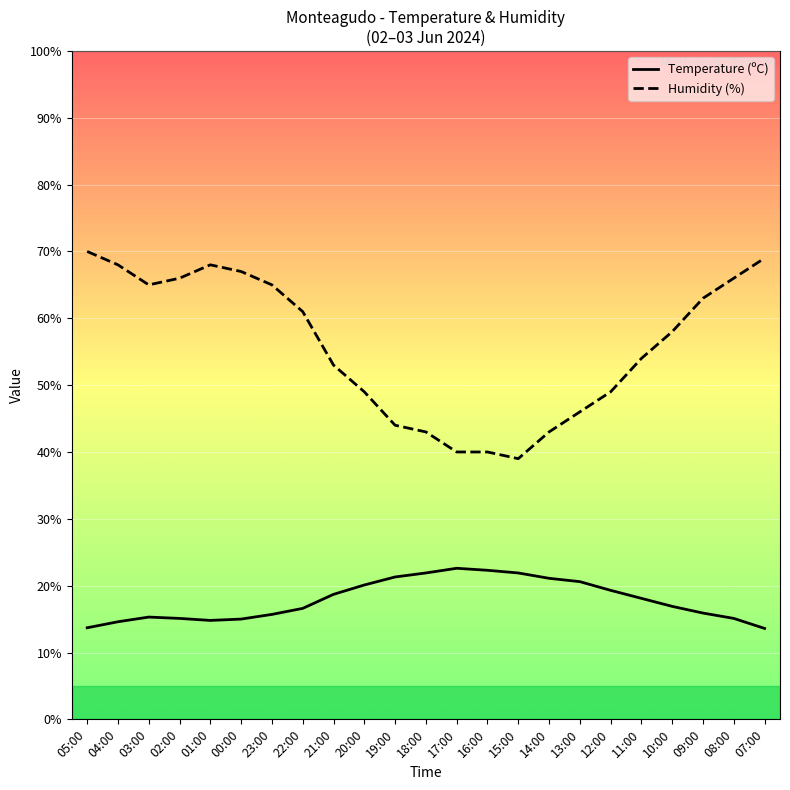

True or false: Humidity (%) and Temperature (ºC) intersect in this chart.

False